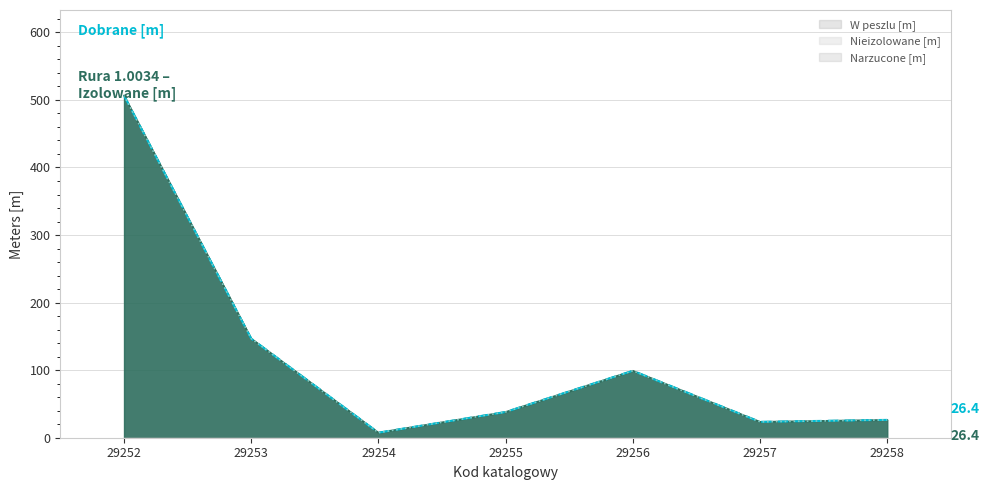

Reading left to right, transcribe all the data shown in this chart.

Dobrane [m]: 29252=506.5	29253=146.7	29254=7.5	29255=38.1	29256=99.1	29257=23.5	29258=26.4
Projektowane [m]: 29252=506.5	29253=146.7	29254=7.5	29255=38.1	29256=99.1	29257=23.5	29258=26.4